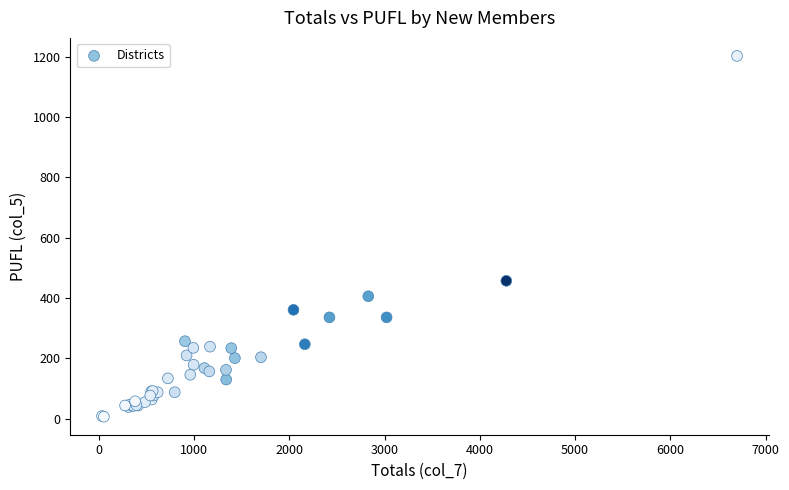

What Y value in the scatter plot is closest to 604?

457